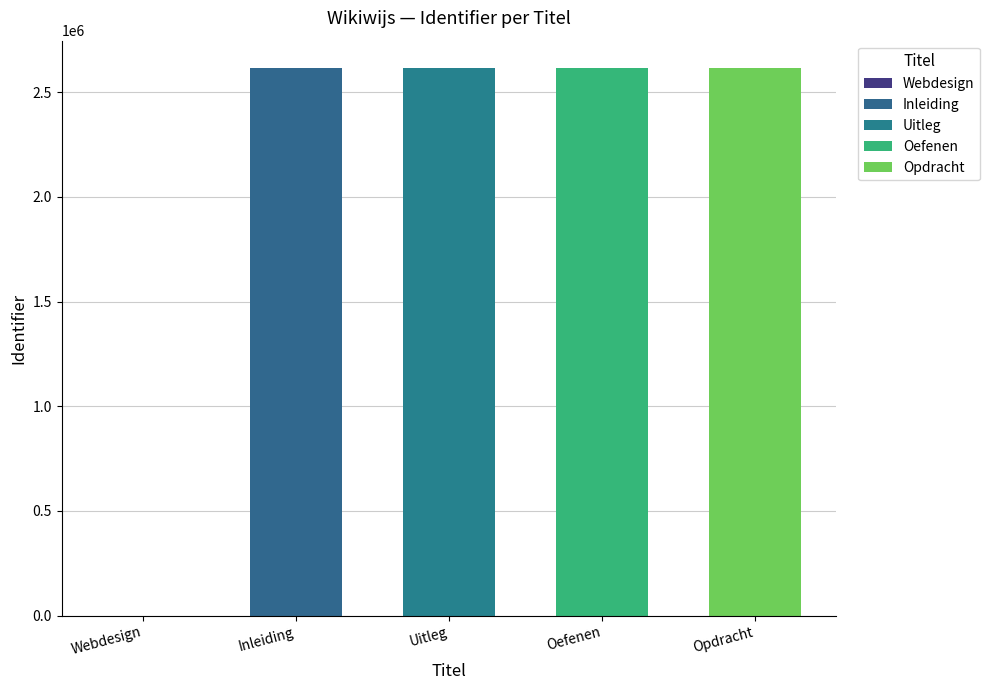

How many values are below 2615481?

2